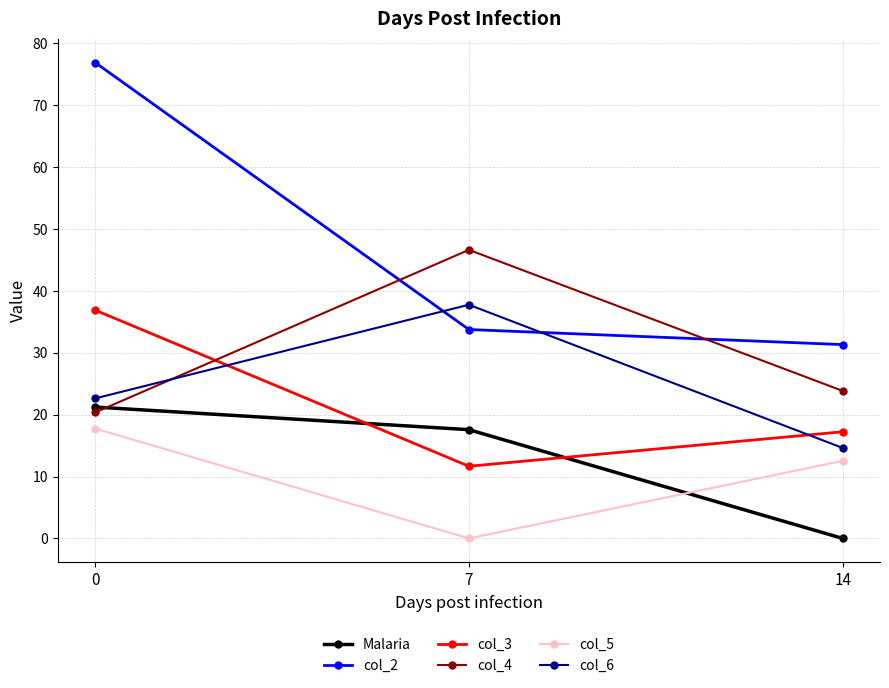

What is the value of the col_6 point at the 2nd from the left?

37.8